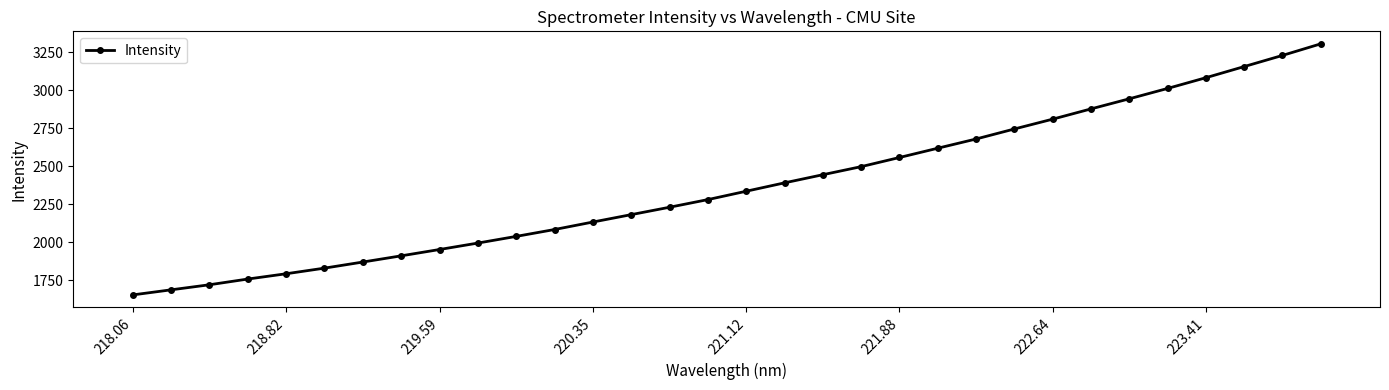

What is the value of the 19th point from the left?

2444.1